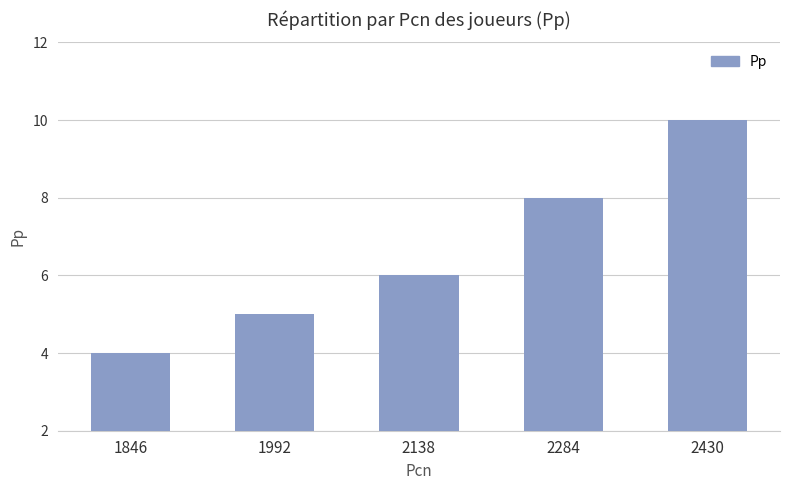

What is the sum of the values at 1846 and 2138?

10